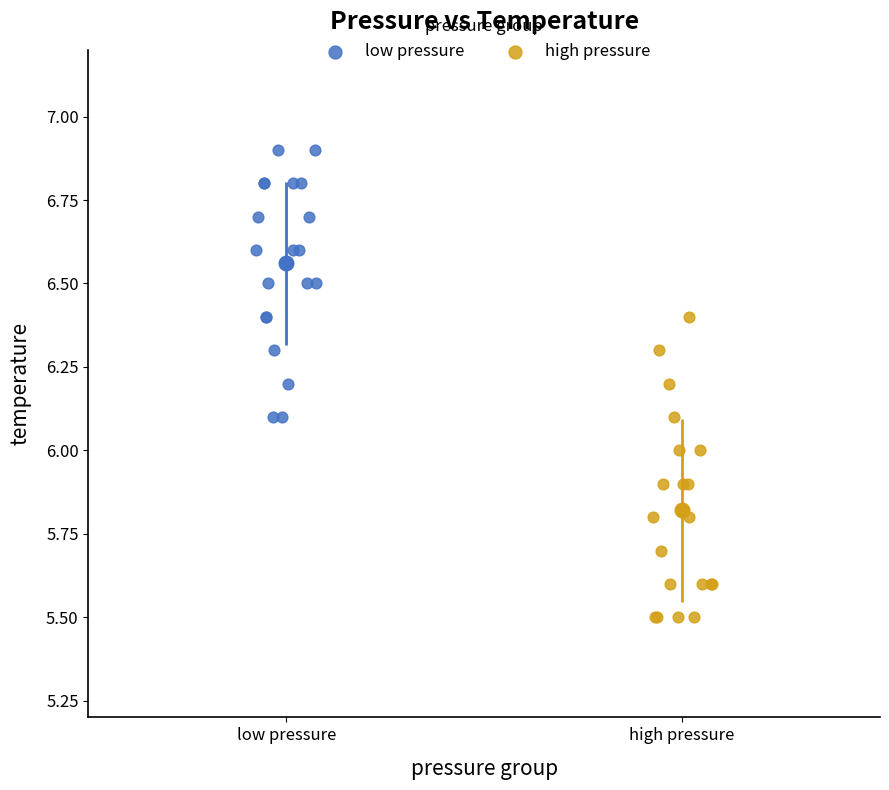

Which series reaches the maximum Y coordinate?

low pressure